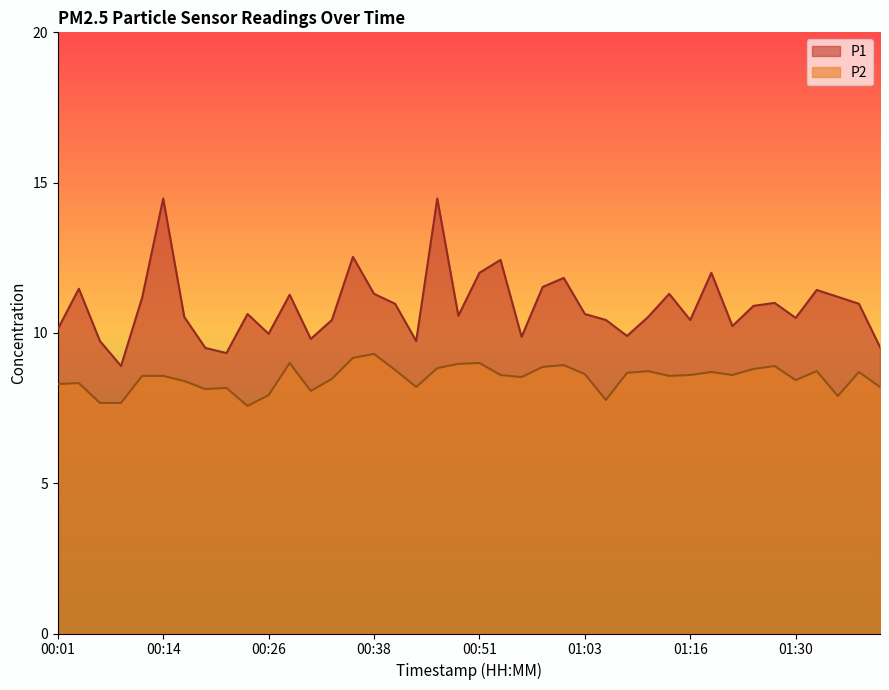

What is the difference between the second highest and second lowest values in the P1 series?

5.1